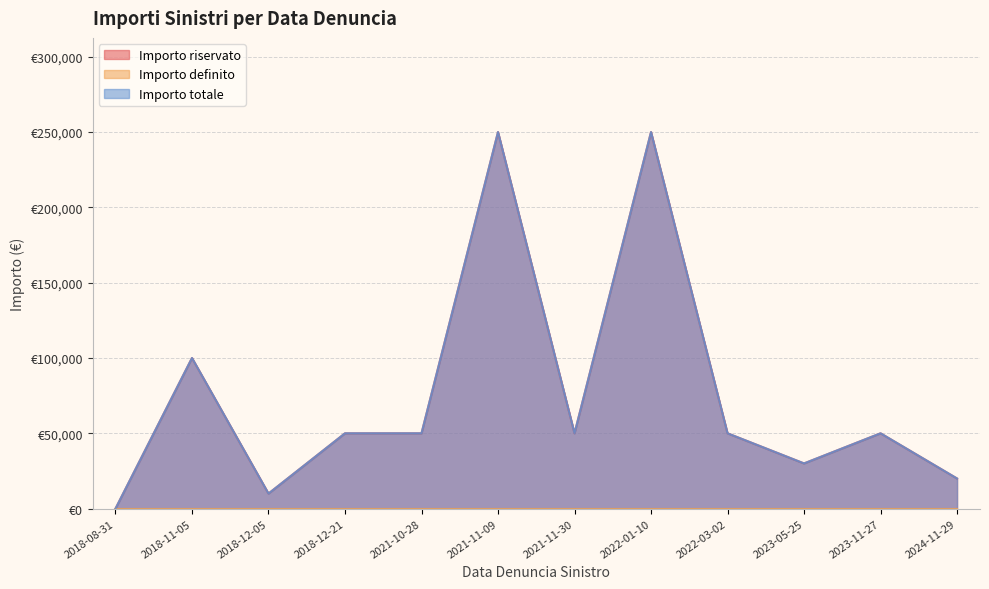

What is the difference between the maximum and minimum values in the Importo totale series?

250000